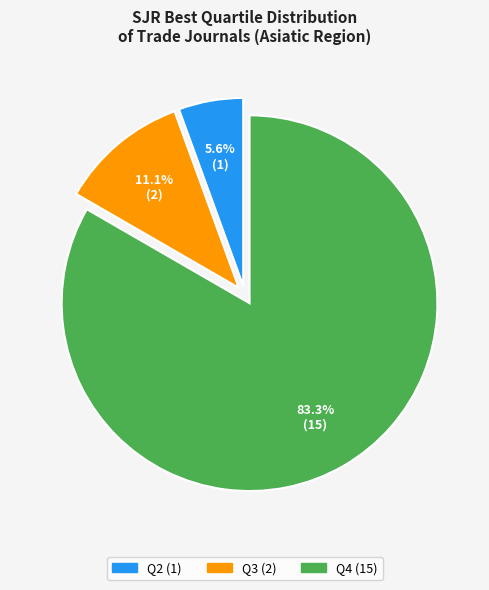

Which has a higher value, Q4 or Q2?

Q4